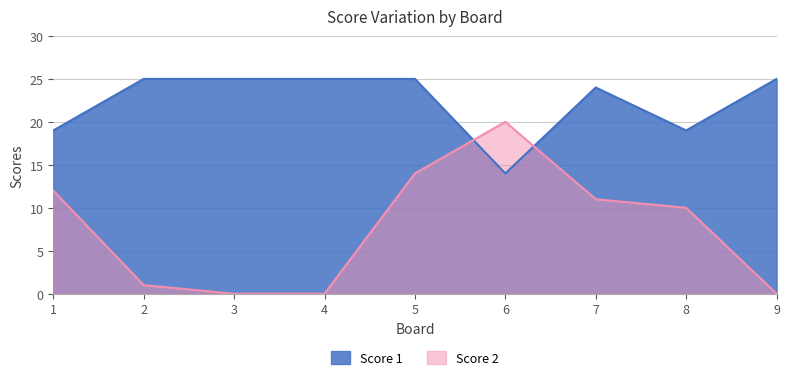

What is the value of the Score 2 point at the 5th from the left?

14